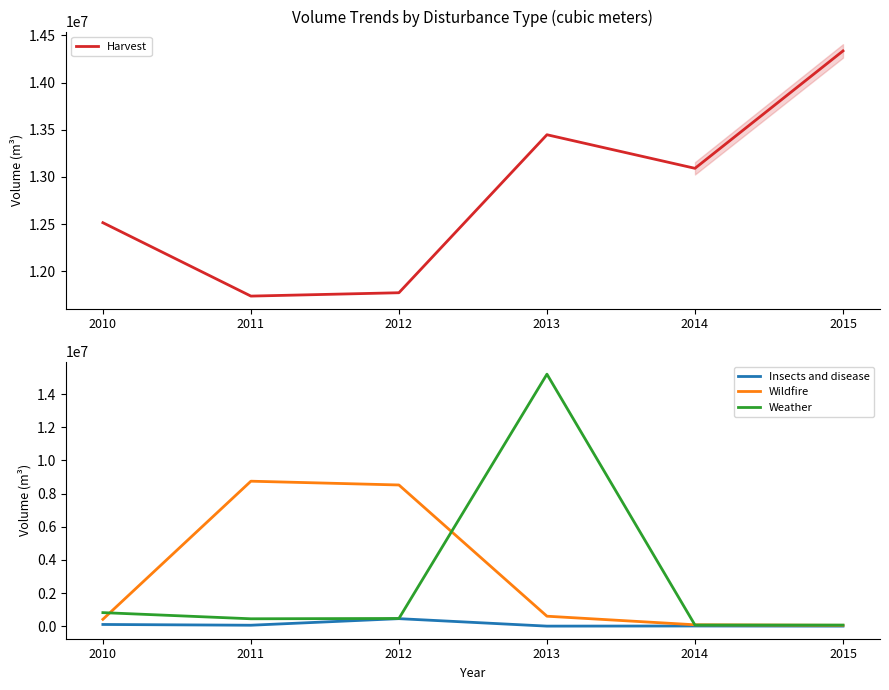

Rank the categories by Insects and disease value from lowest to highest.

2013, 2015, 2014, 2011, 2010, 2012